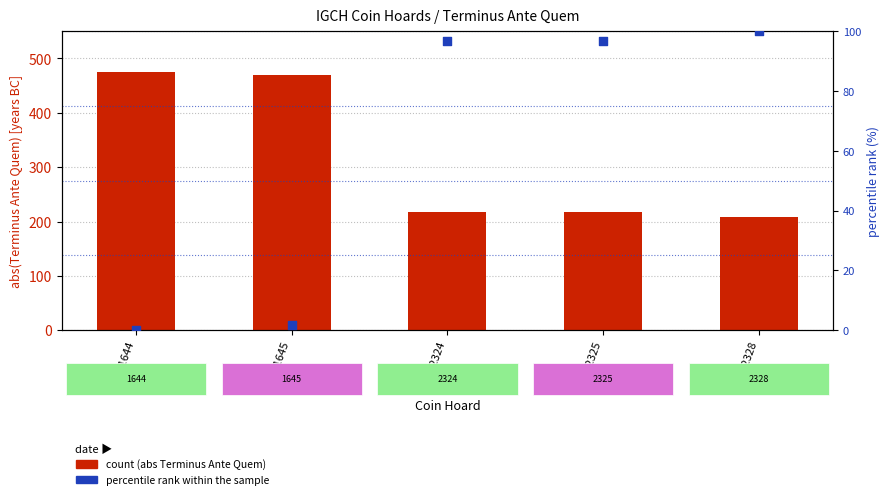

Is the value of Terminus Ante Quem (abs) at IGCH 2328 greater than the value of percentile rank within the sample at IGCH 2328?

Yes